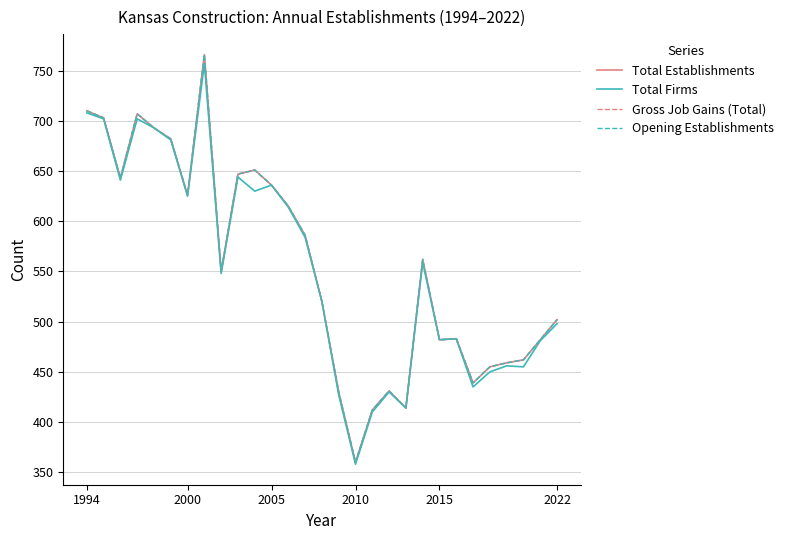

How many lines are shown in the chart?

4